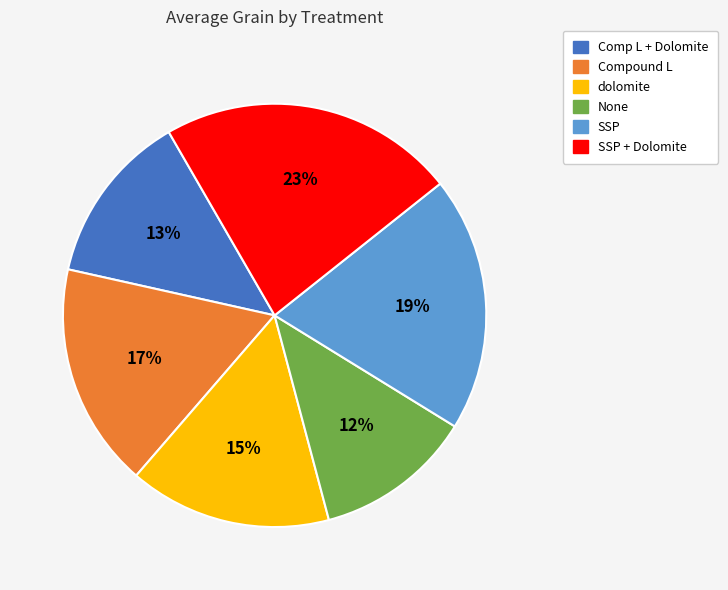

To the nearest percent, what portion does Compound L represent?

17%